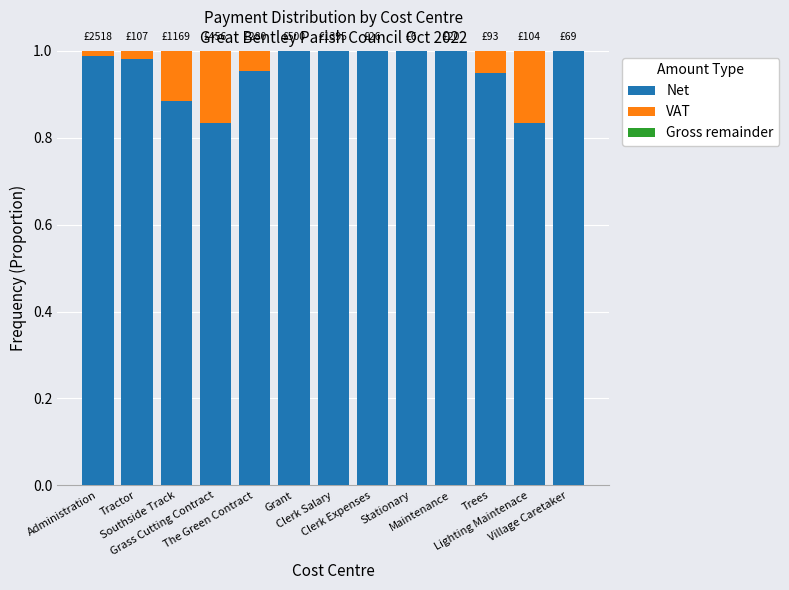

What is the total value across all series at Southside Track?

1.0